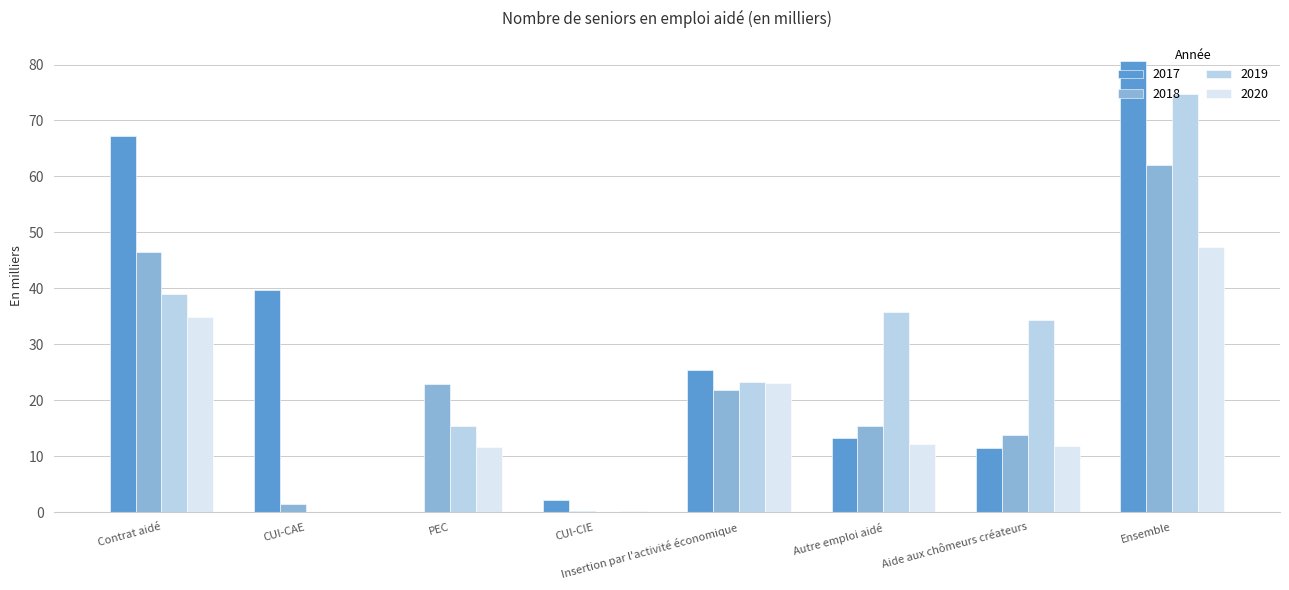

Which series has the largest total across all categories?

2017